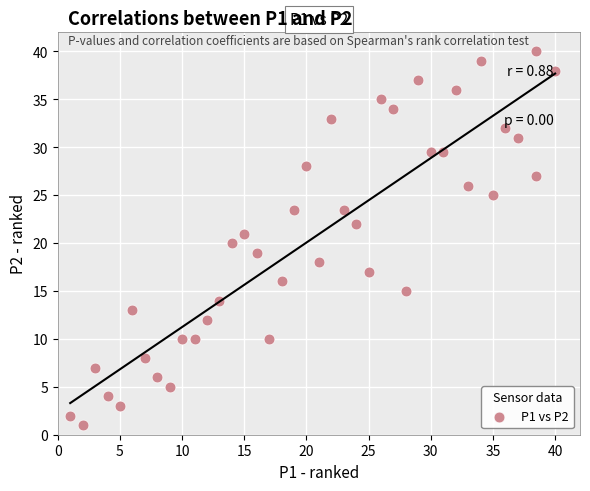

What is the range of Y values (max minus min)?

39.0